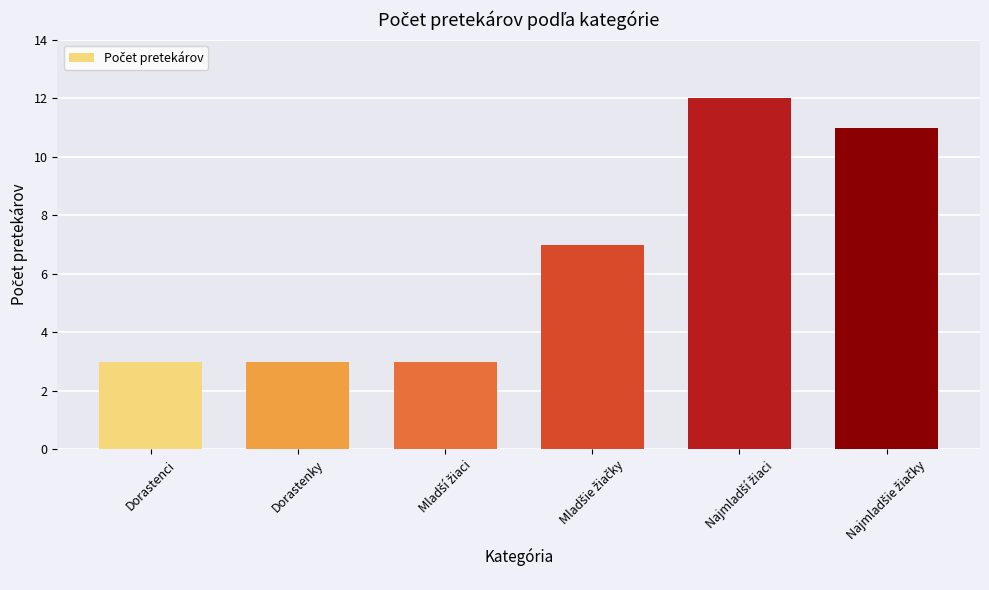

True or false: the data shows 2 at Dorastenky.

False